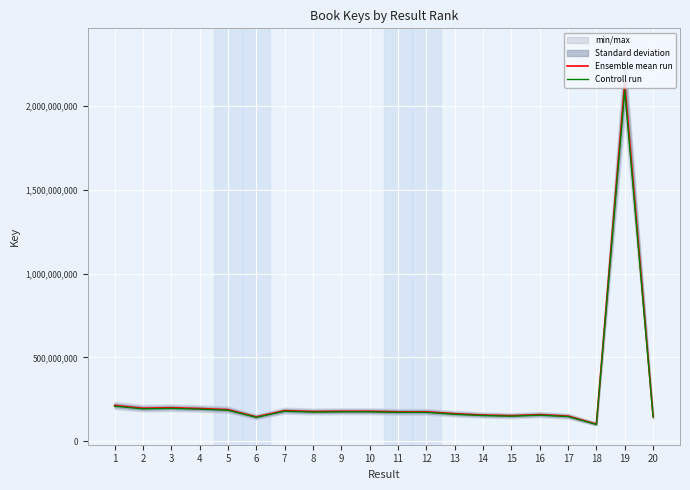

Reading left to right, list all the values displayed in this chart.

Ensemble mean run: 212463714.0	196078284.0	198765552.0	194054990.0	187446760.0	144484621.0	181422676.0	176379700.0	177716047.0	177715968.0	174486794.0	174486835.0	163107438.0	155216625.0	151378765.0	157659361.0	148983386.0	101036531.0	2138750427.0	146439357.0
Controll run: 208214439.7	192156718.3	194790241.0	190173890.2	183697824.8	141594928.6	177794222.5	172852106.0	174161726.1	174161648.6	170997058.1	170997098.3	159845289.2	152112292.5	148351189.7	154506173.8	146003718.3	99015800.4	2095975418.5	143510569.9